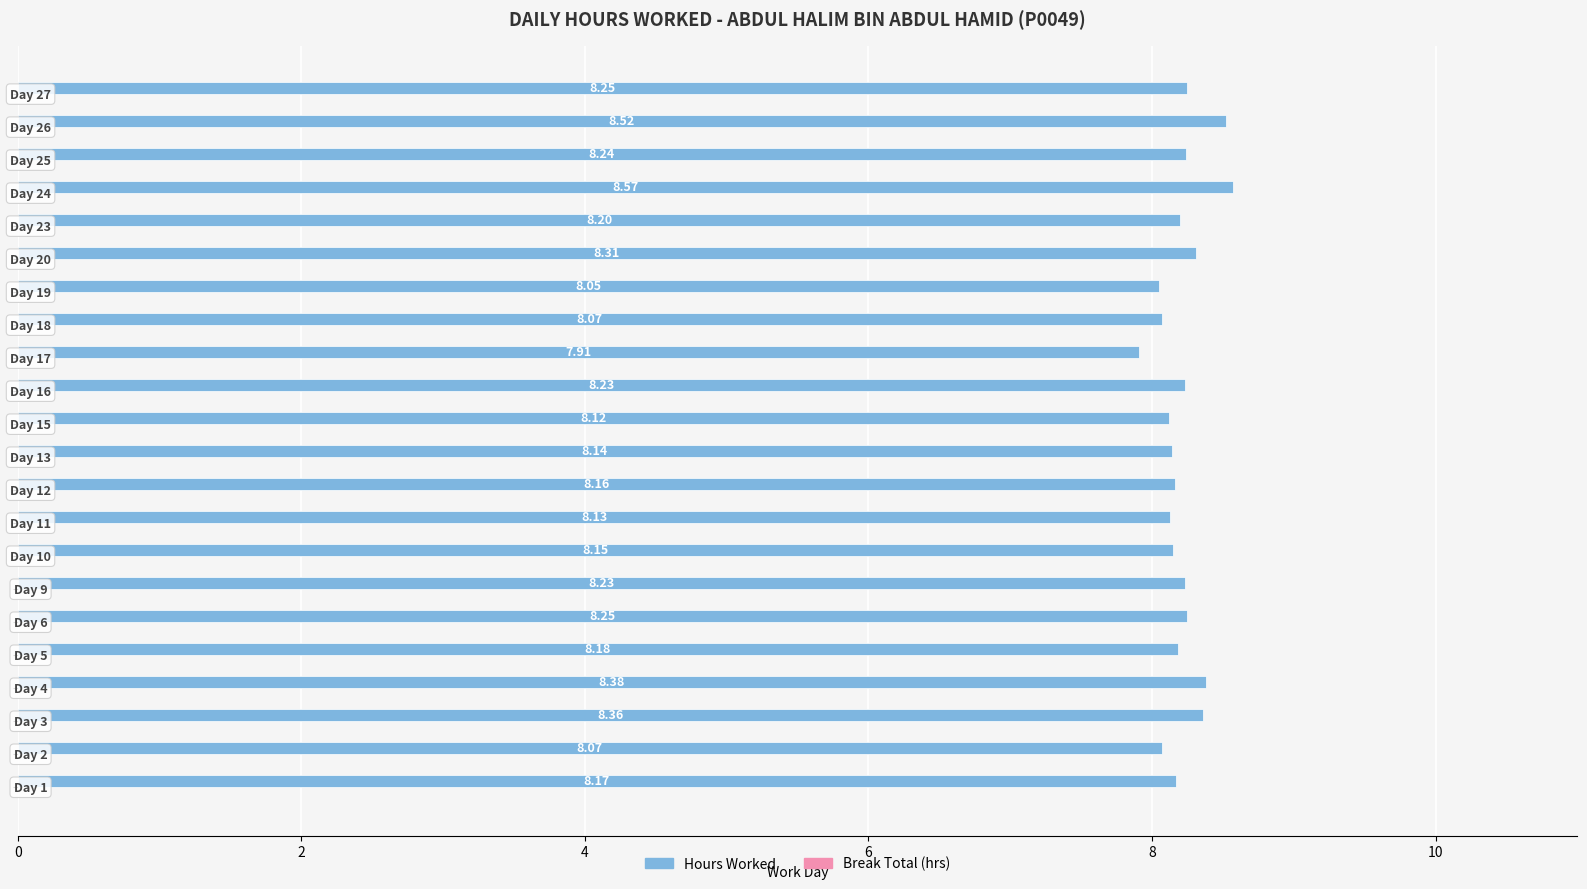

What is the sum of all values?

180.7